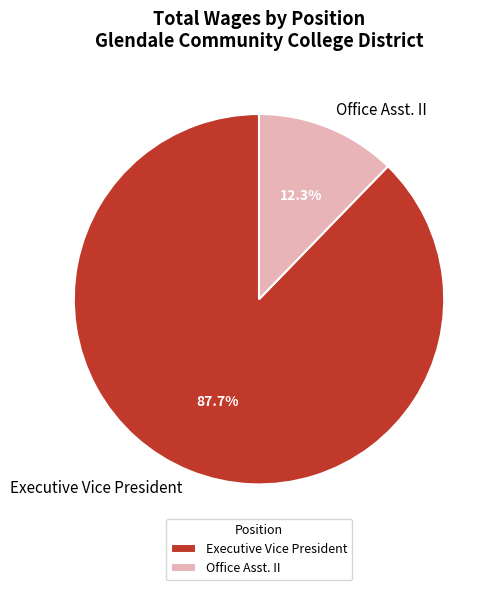

What is the total percentage of Executive Vice President and Office Asst. II?

100.0%